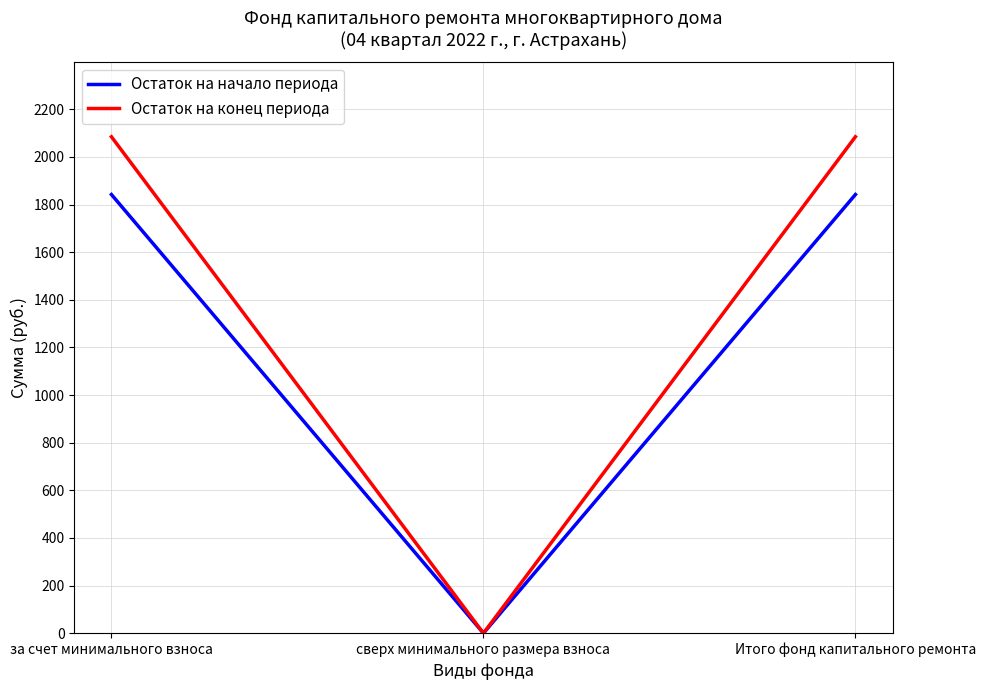

How many values in the Остаток на начало периода series exceed 1842?

2